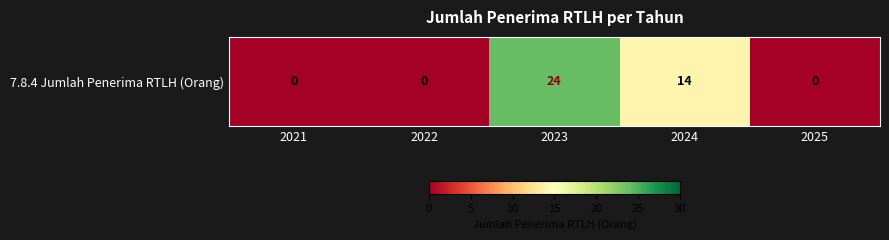

Which label corresponds to the smallest value in the chart?

2021